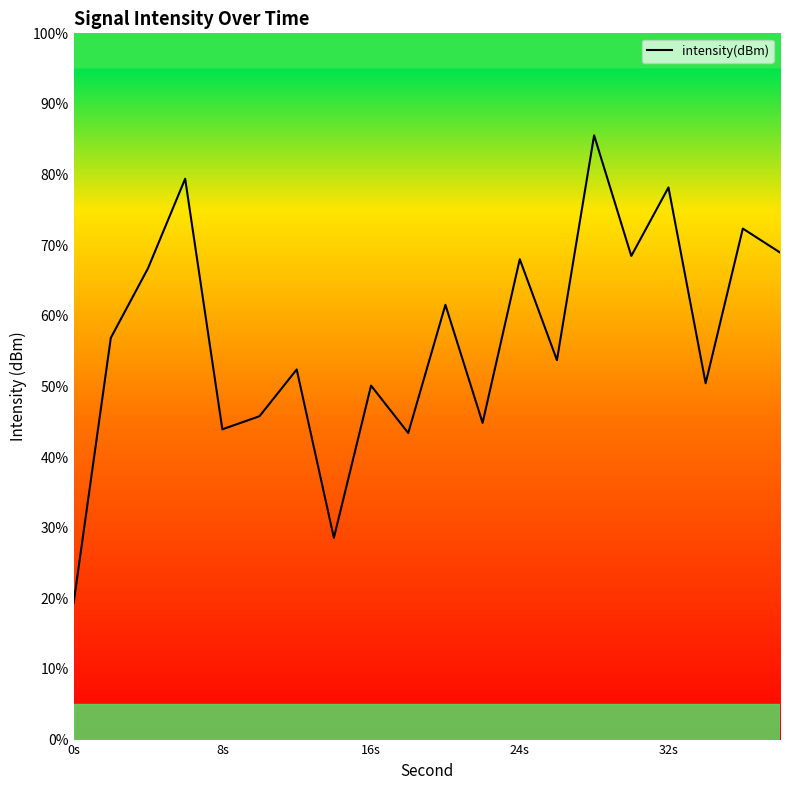

What is the minimum value shown in the chart?

19.4